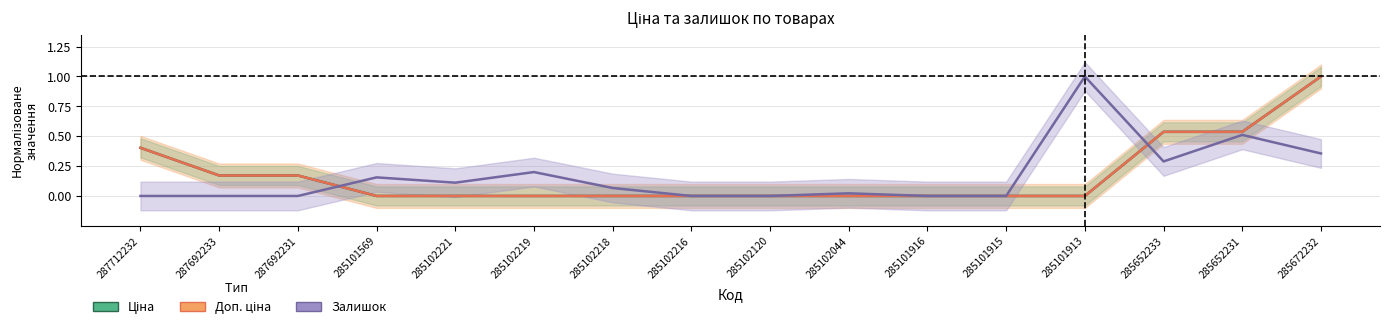

What is the difference between the Ціна values at 285652231 and 285102120?

0.5